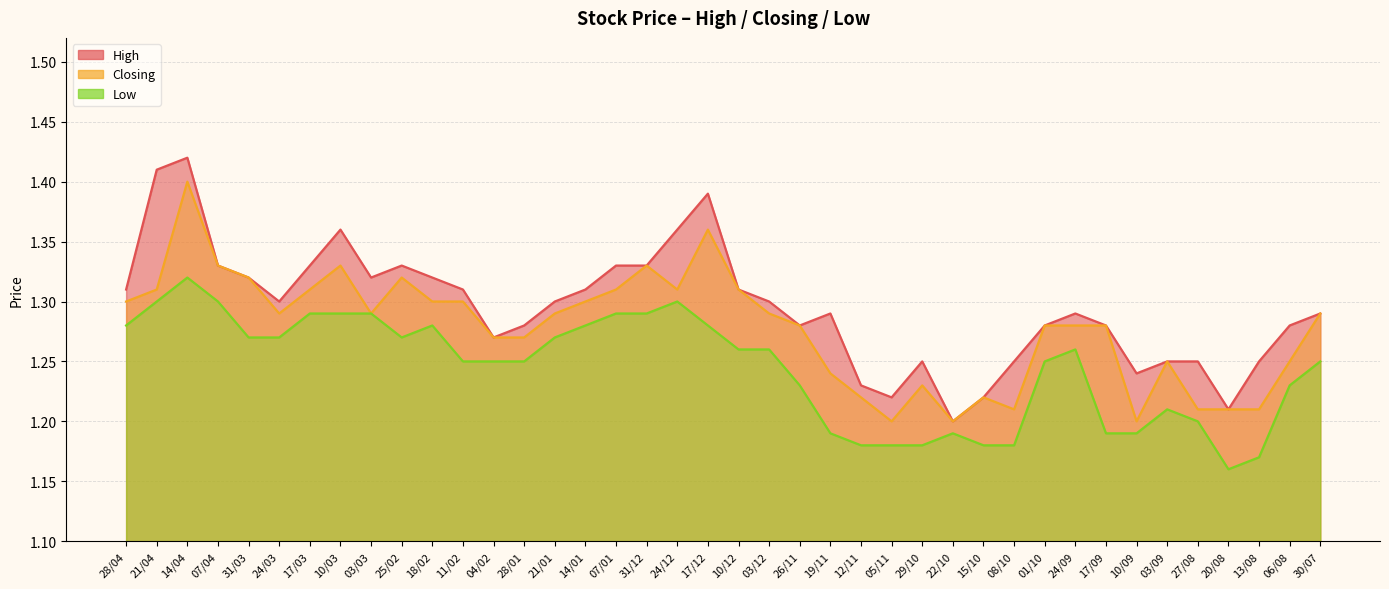

What is the sum of all Closing values?

51.1